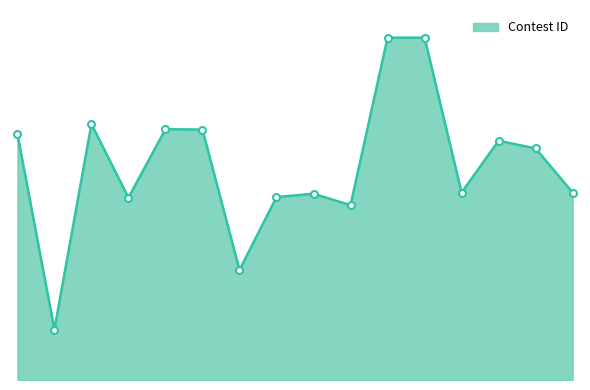

What is the average value?

302711